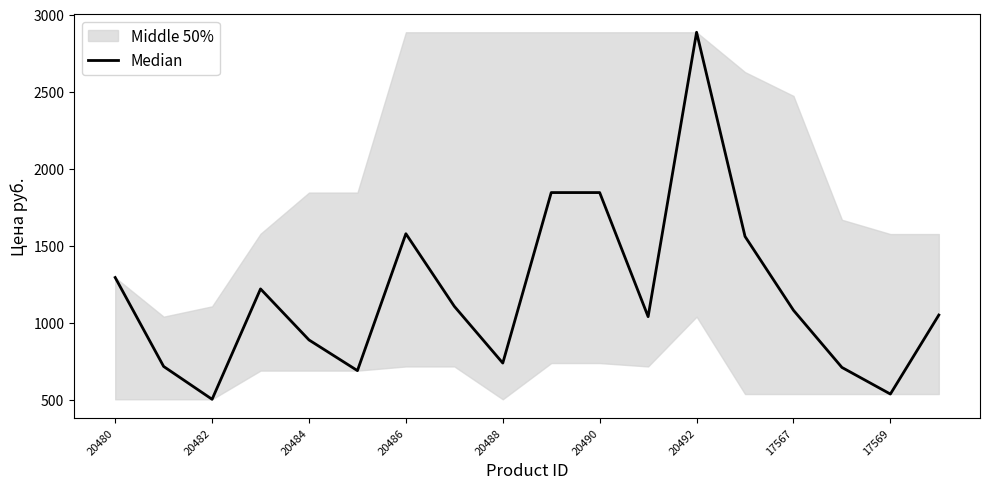

Is this an area chart (filled region under the line)?

No